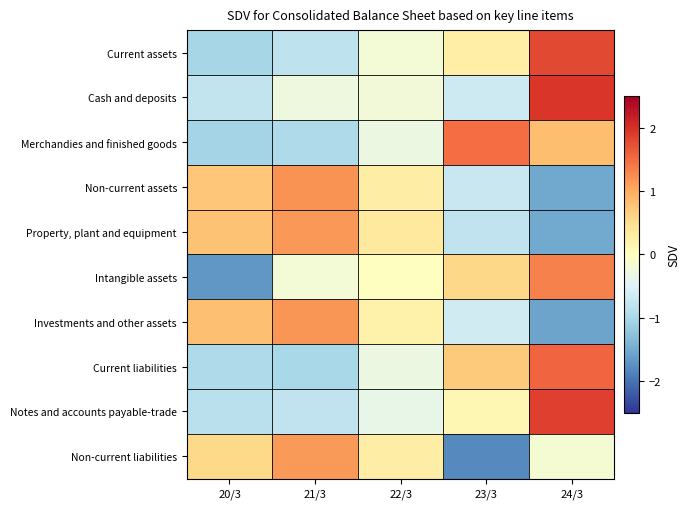

Reading left to right, list all the values displayed in this chart.

Current assets: 20/3=-1.0	21/3=-0.8	22/3=-0.2	23/3=0.3	24/3=1.8
Cash and deposits: 20/3=-0.8	21/3=-0.3	22/3=-0.2	23/3=-0.7	24/3=2.0
Merchandies and finished goods: 20/3=-1.0	21/3=-1.0	22/3=-0.3	23/3=1.5	24/3=0.8
Non-current assets: 20/3=0.8	21/3=1.2	22/3=0.3	23/3=-0.7	24/3=-1.5
Property, plant and equipment: 20/3=0.8	21/3=1.2	22/3=0.3	23/3=-0.8	24/3=-1.5
Intangible assets: 20/3=-1.7	21/3=-0.2	22/3=-0.0	23/3=0.6	24/3=1.3
Investments and other assets: 20/3=0.8	21/3=1.2	22/3=0.2	23/3=-0.6	24/3=-1.6
Current liabilities: 20/3=-1.0	21/3=-1.0	22/3=-0.3	23/3=0.7	24/3=1.6
Notes and accounts payable-trade: 20/3=-0.9	21/3=-0.8	22/3=-0.4	23/3=0.1	24/3=1.9
Non-current liabilities: 20/3=0.6	21/3=1.1	22/3=0.3	23/3=-1.8	24/3=-0.2